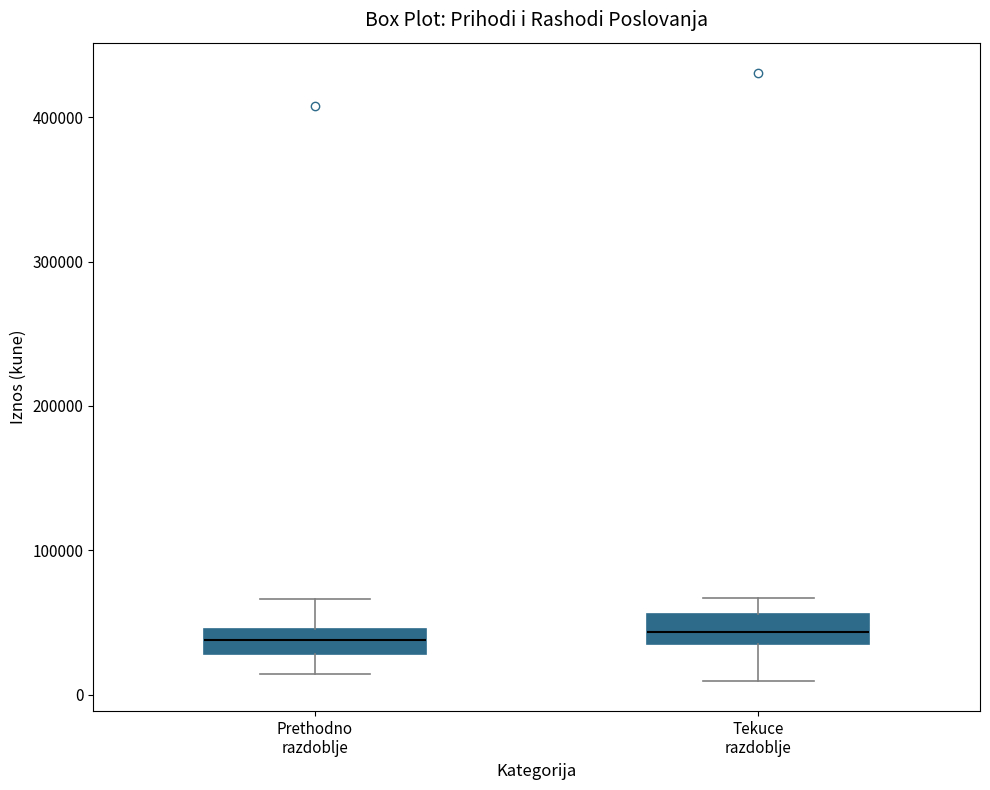

Where does the upper whisker of the box for Tekuce razdoblje end on the y-axis? The values are not printed on the chart, so give them approximately, as read against the axis.

70000